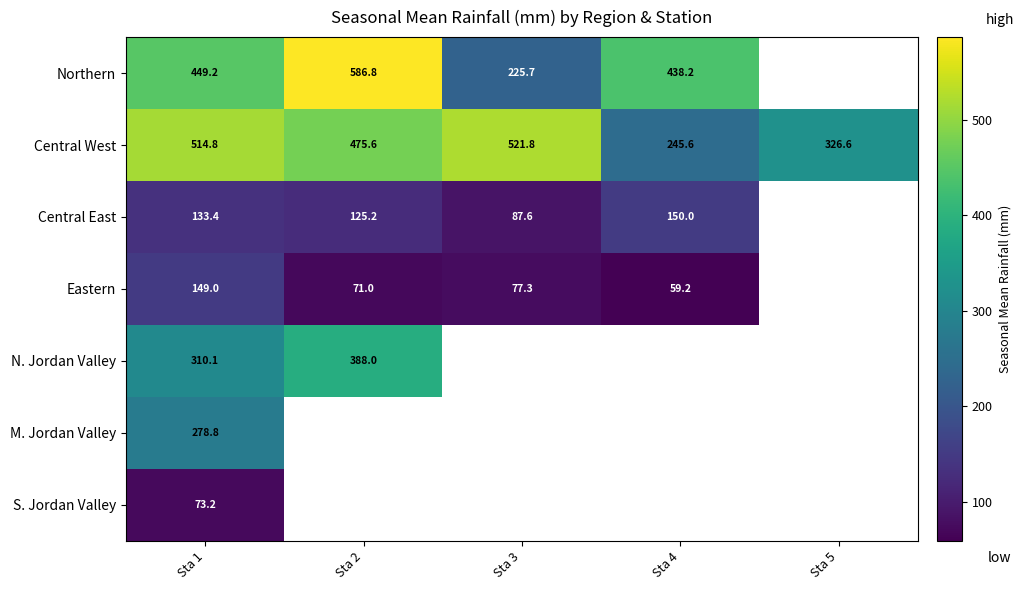

Where does the Eastern series first go above 77?

Sta 1